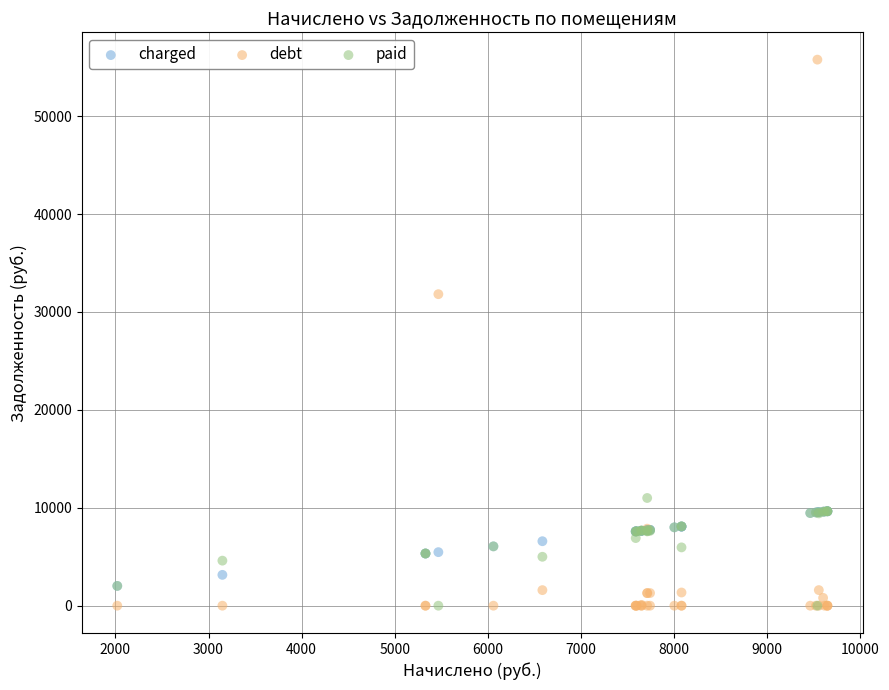

Which series contains the highest Y value?

debt